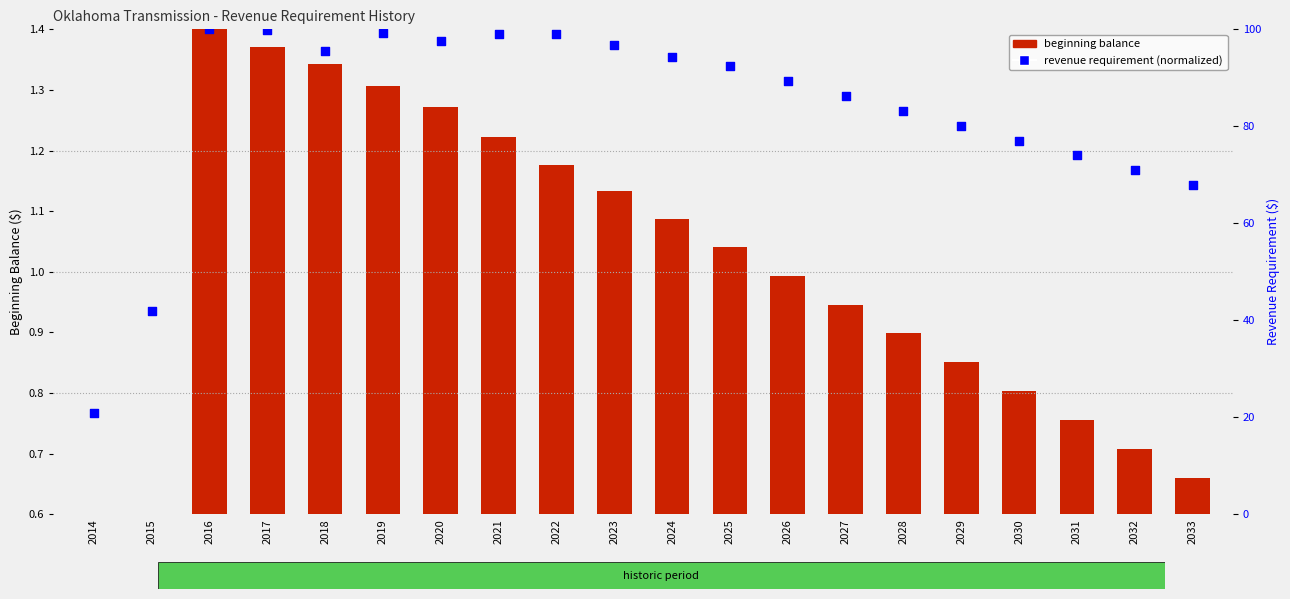

At which category is the sum across all series the highest?

2016